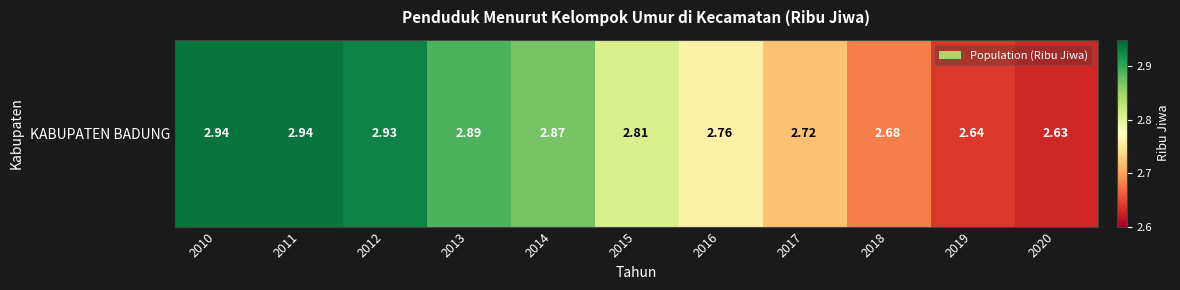

What is the difference between the maximum and second lowest values?

0.3